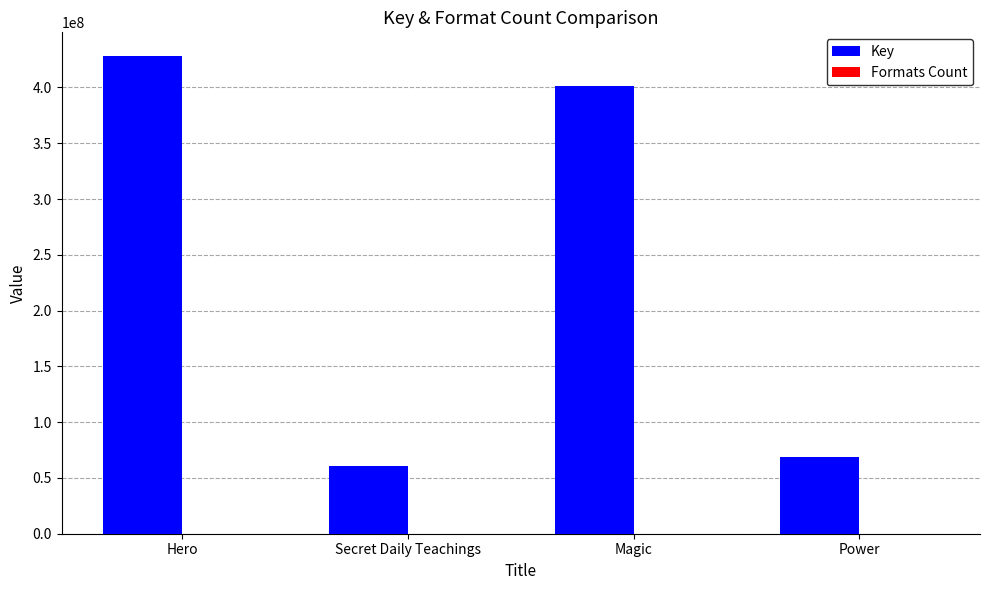

Are the bars horizontal?

No